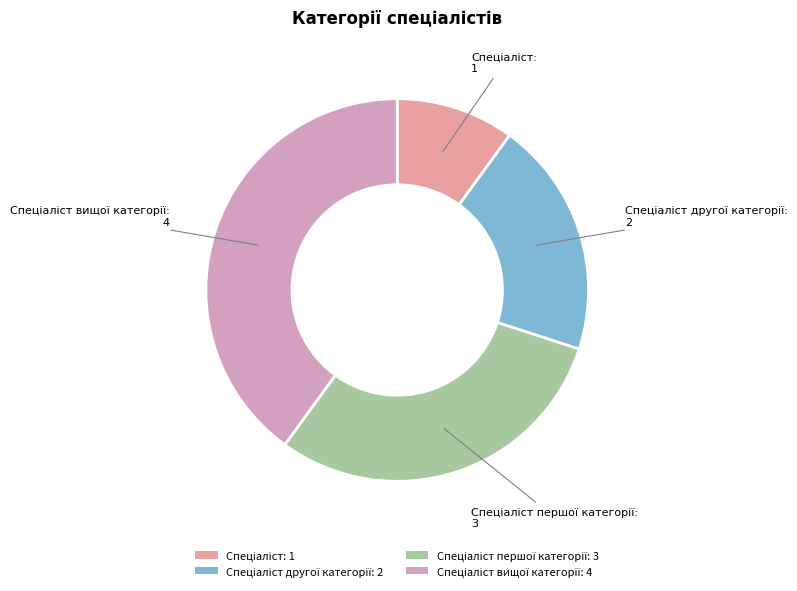

Does any single category account for the majority?

No